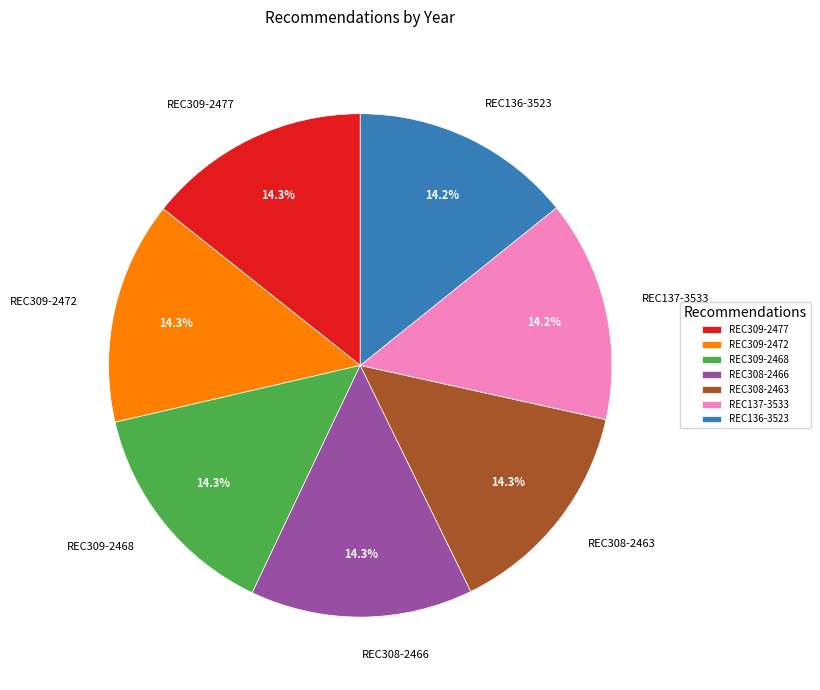

To the nearest percent, what is the average slice percentage?

14%